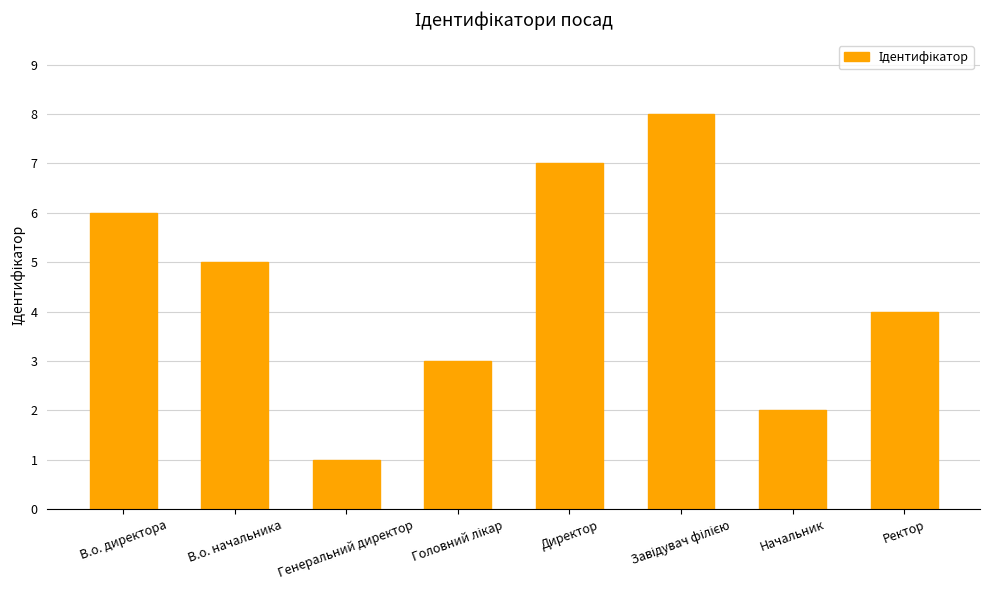

What is the difference between the maximum and second lowest values?

6